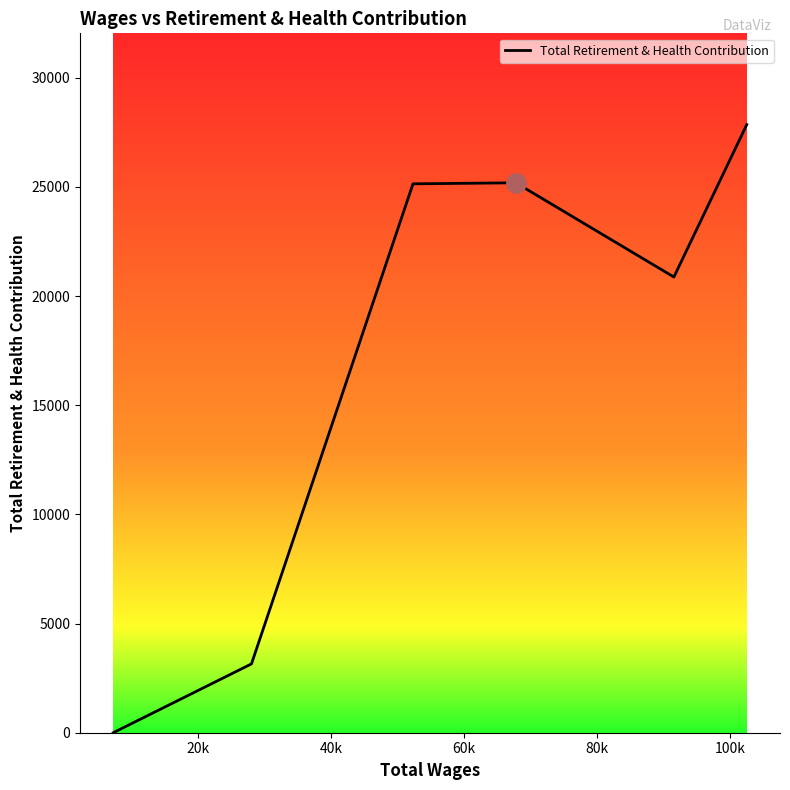

How many interior local peaks (higher than both neighbors) does the data have?

1